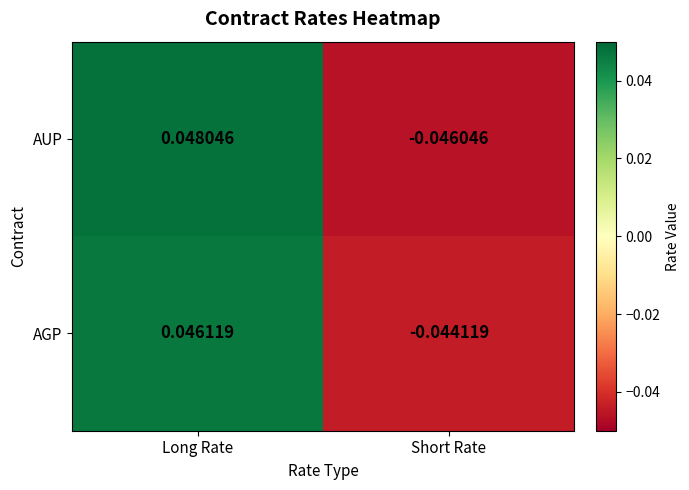

Rank the series by their maximum value, from lowest to highest.

AGP, AUP